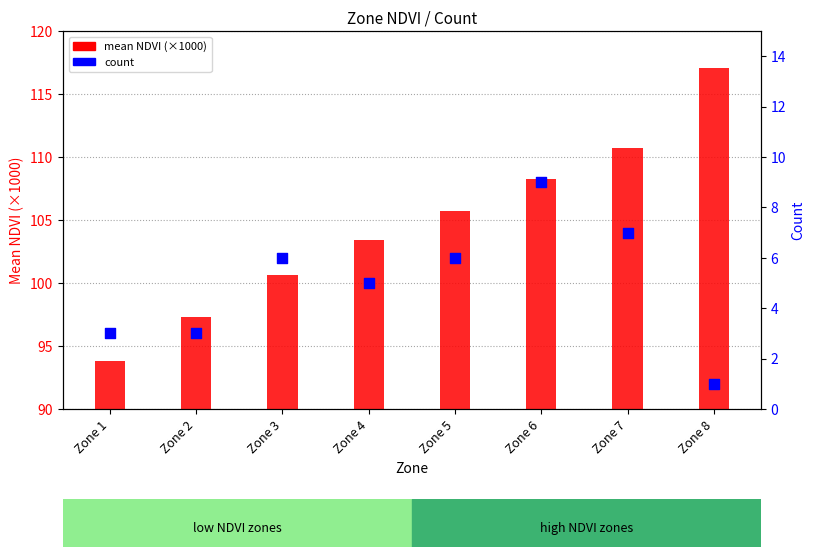

What is the total value across all series at Zone 2?

100.3